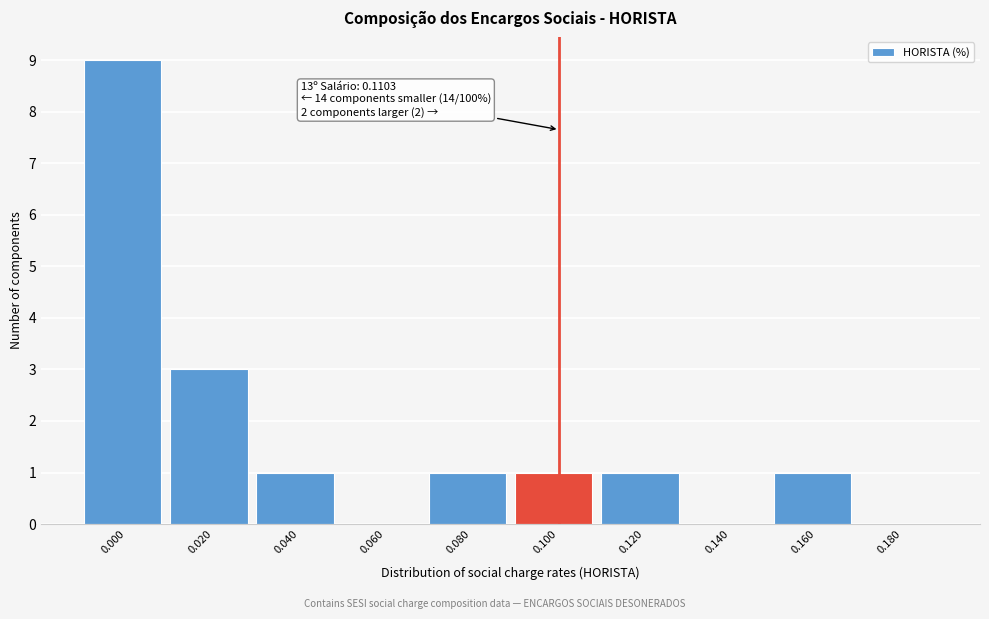

Reading left to right, extract all data points from this chart.

0.000=9	0.020=3	0.040=1	0.060=0	0.080=1	0.100=1	0.120=1	0.140=0	0.160=1	0.180=0